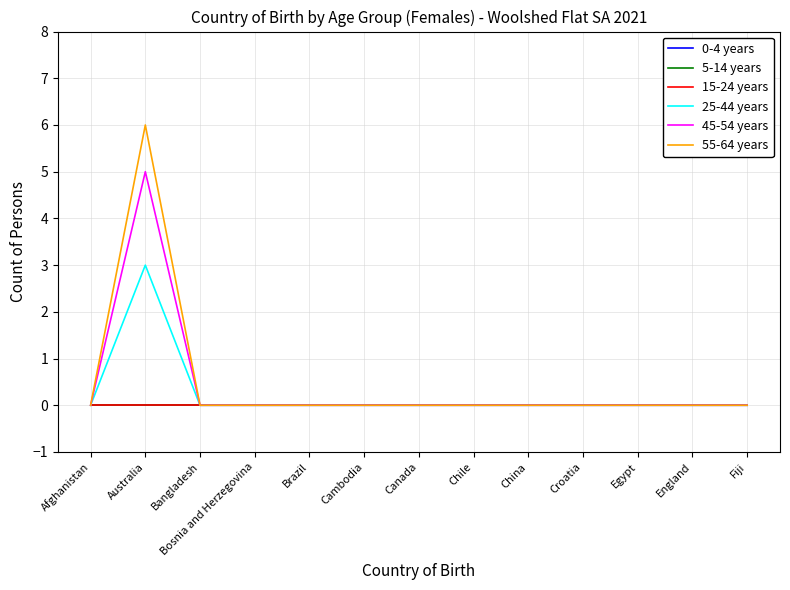

What position from the right is Egypt?

3